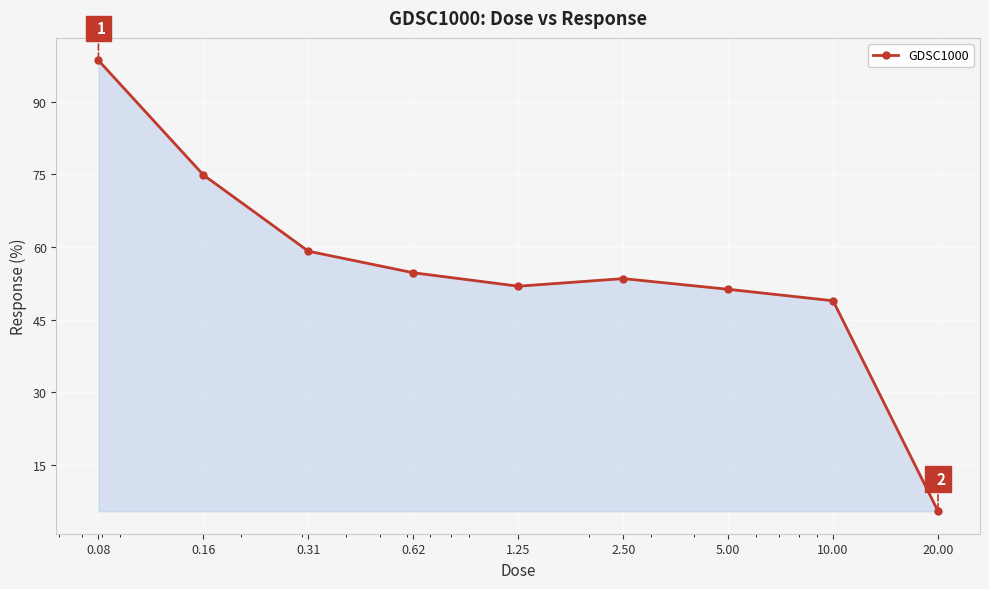

What is the smallest value displayed?

5.5